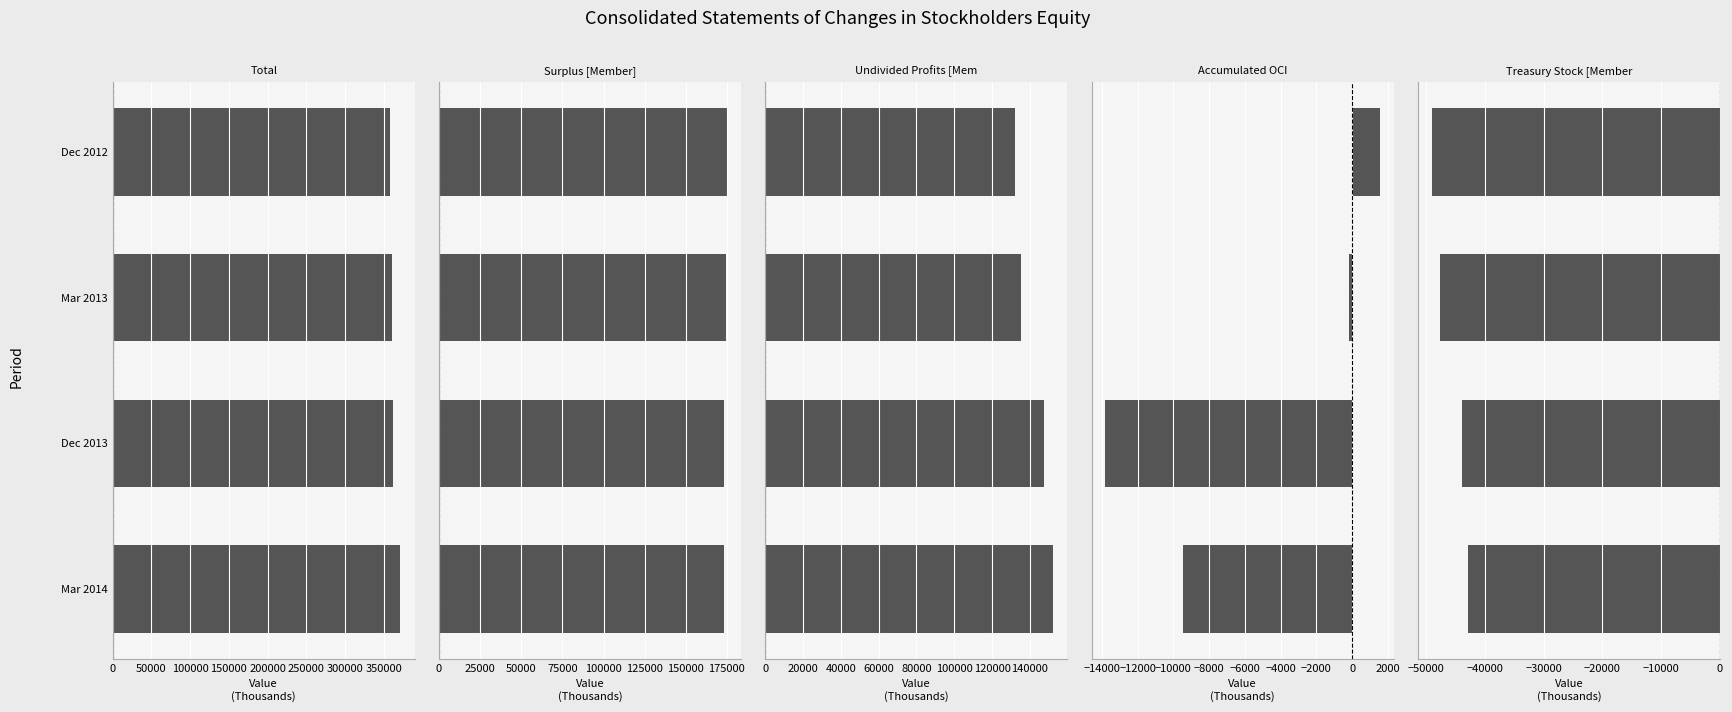

Is it true that Undivided Profits [Member] equals 246835 at Mar 2014?

False